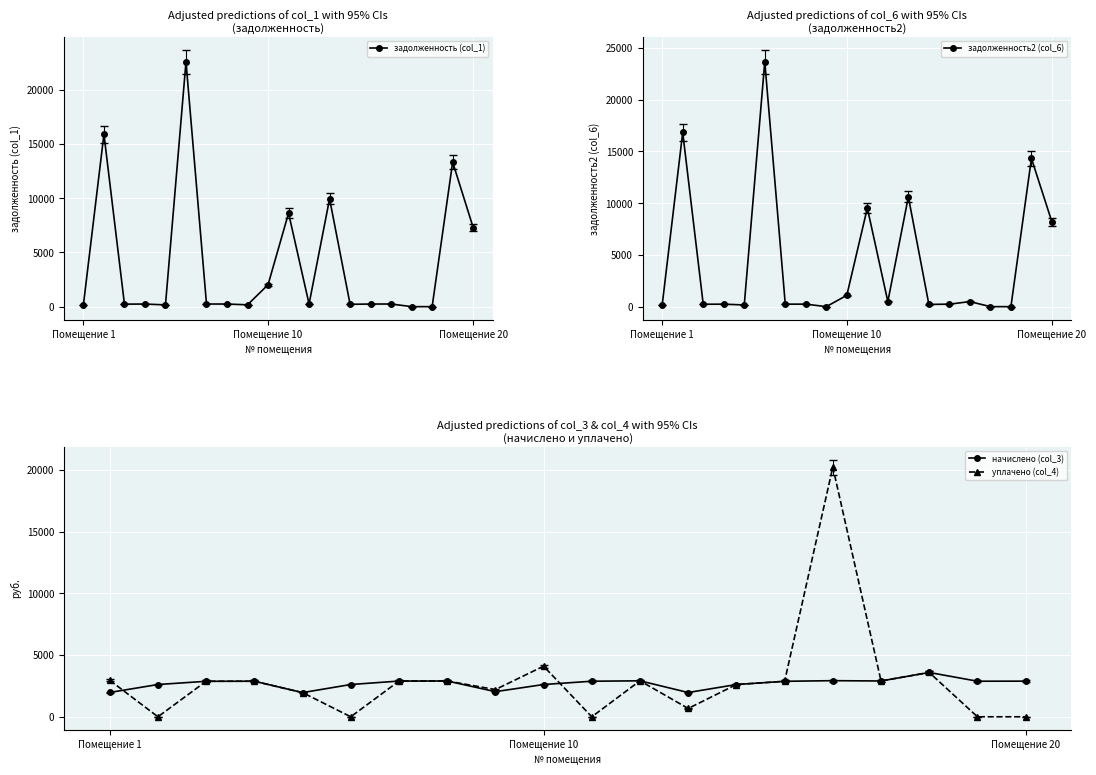

How many values in the задолженность2 (col_6) series exceed 241?

11